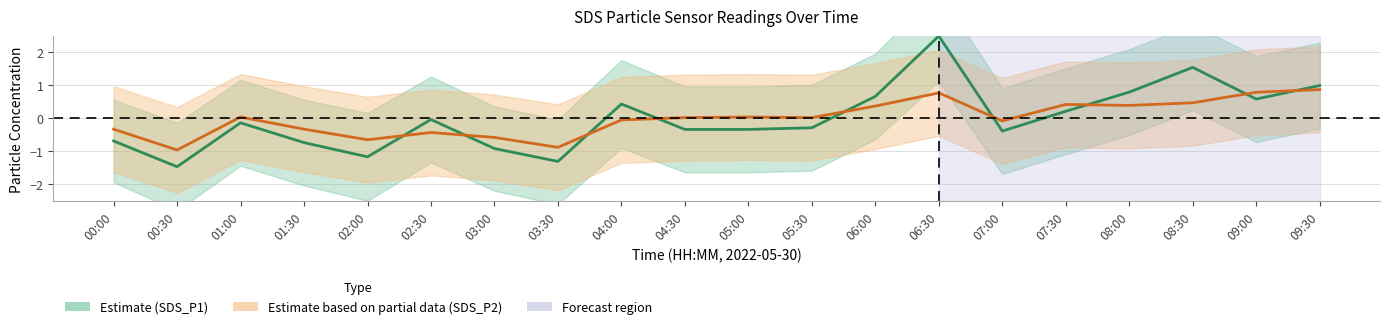

List the series in order of their overall mean, lowest first.

SDS_P2 (Estimate based on partial data), SDS_P1 (Estimate)